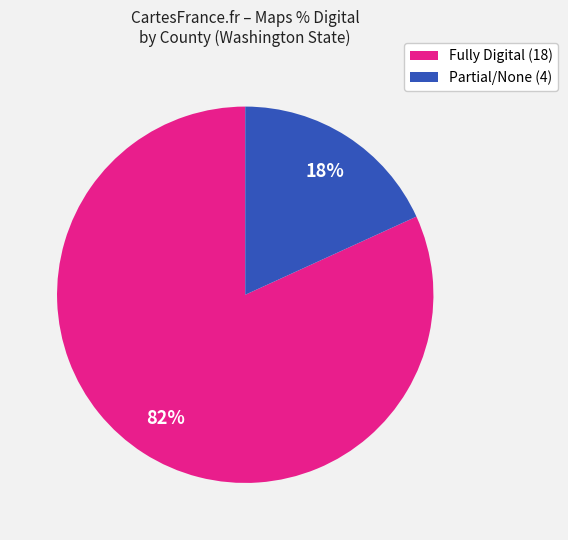

To the nearest percent, what is the difference between the largest and smallest slice percentages?

64%